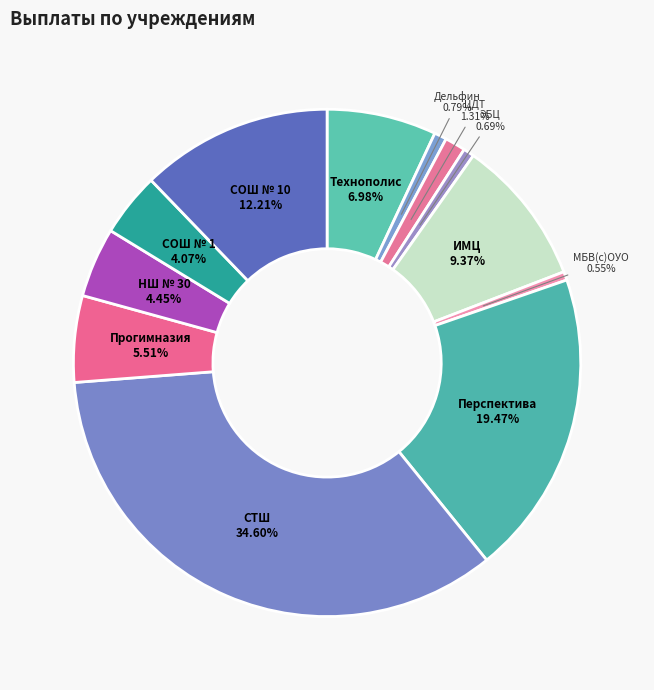

Count the number of slices in the pie.

12